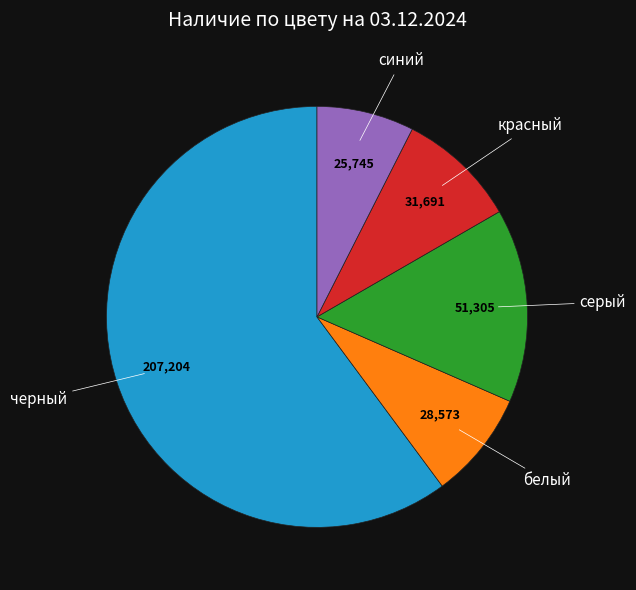

Count the number of slices in the pie.

5